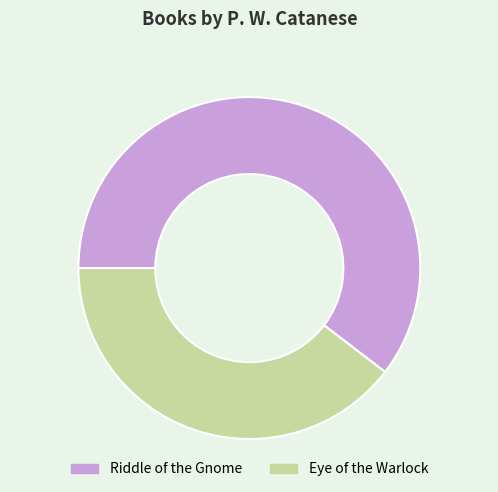

Does any single category account for the majority?

Yes